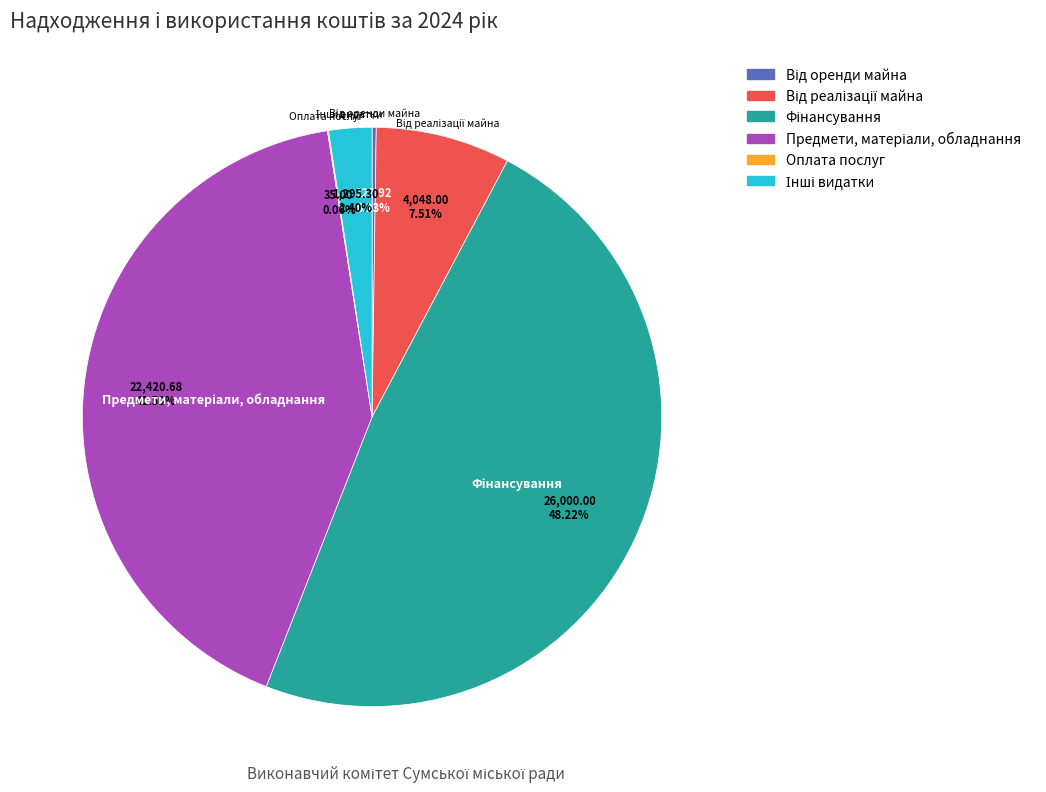

Is there any slice that represents more than half of the pie?

No